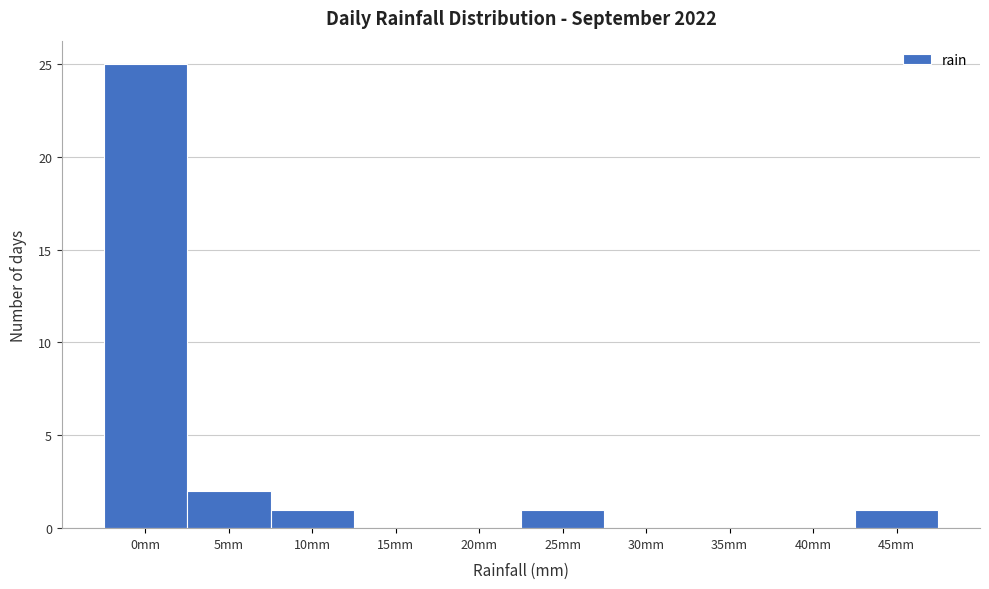

Reading left to right, extract all data points from this chart.

0mm=25	5mm=2	10mm=1	15mm=0	20mm=0	25mm=1	30mm=0	35mm=0	40mm=0	45mm=1